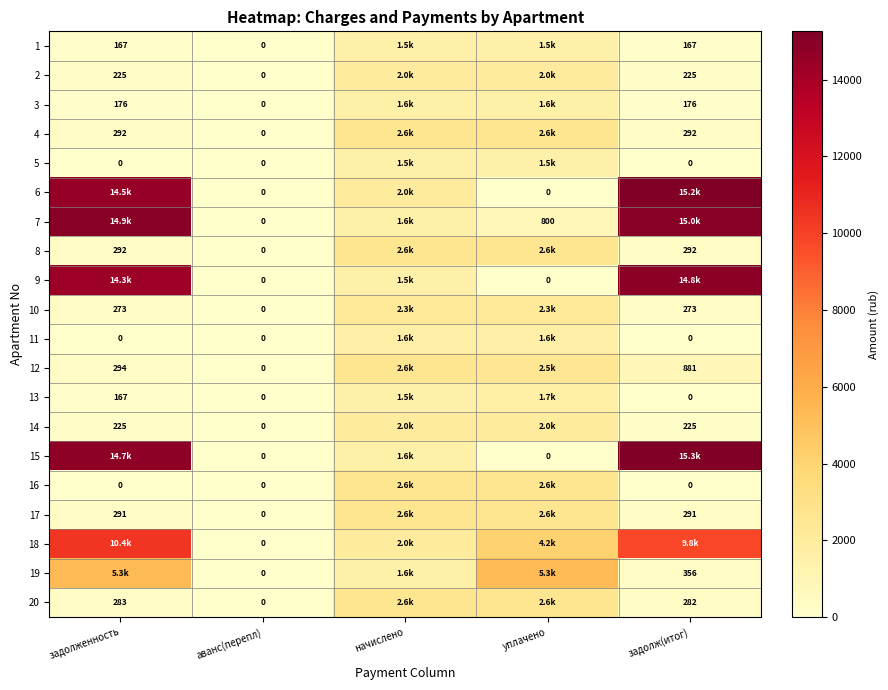

Is the value of 13 at задолженность greater than the value of 18 at аванс(перепл)?

Yes